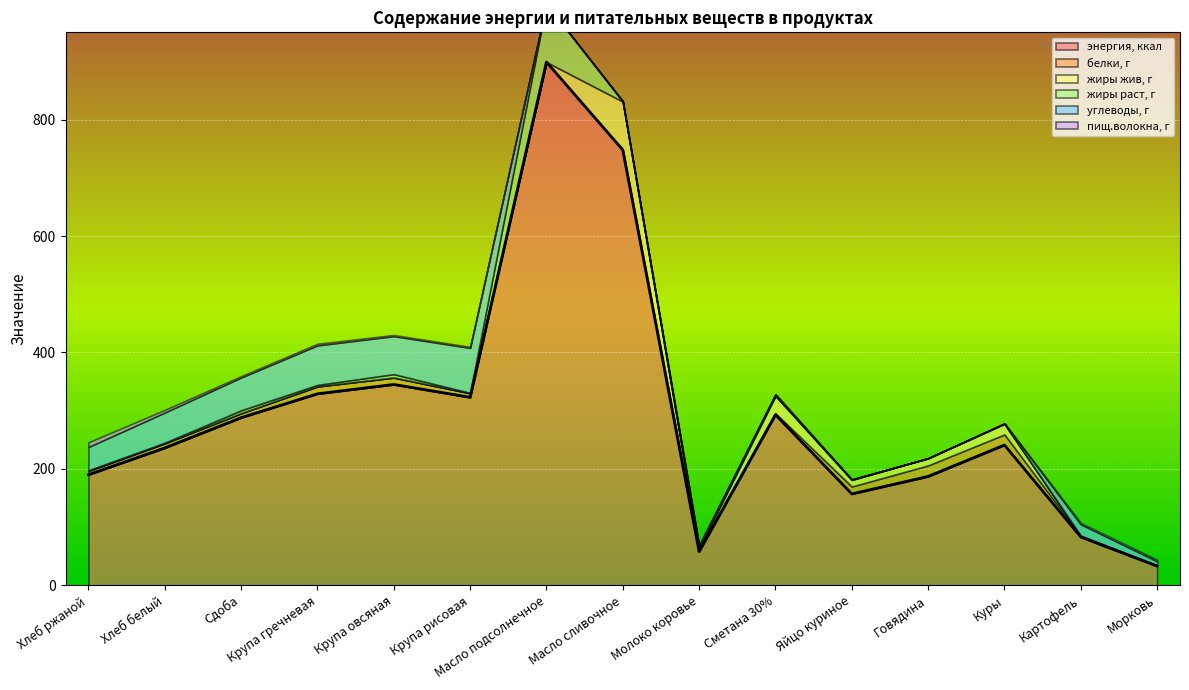

Reading left to right, extract all data points from this chart.

энергия, ккал: 190.0	236.0	288.0	329.0	345.0	323.0	899.0	748.0	58.0	293.0	157.0	187.0	241.0	83.0	33.0
белки, г: 6.5	7.9	7.6	12.6	11.9	7.0	0.0	0.6	2.8	2.6	12.7	18.9	18.2	2.0	1.3
жиры жив, г: 0.0	0.0	0.0	0.0	0.0	0.0	0.0	82.5	3.2	30.0	11.5	12.4	18.4	0.0	0.0
жиры раст, г: 1.0	1.0	5.0	2.6	5.8	0.6	99.9	0.0	0.0	0.0	0.0	0.0	0.0	0.1	0.1
углеводы, г: 40.1	51.9	56.4	68.0	65.4	77.3	0.0	0.9	4.7	2.8	0.7	0.0	0.7	19.7	7.0
пищ.волокна, г: 8.0	4.6	2.2	2.7	1.9	1.7	0.0	0.0	0.0	0.0	0.0	0.0	0.0	2.4	2.4